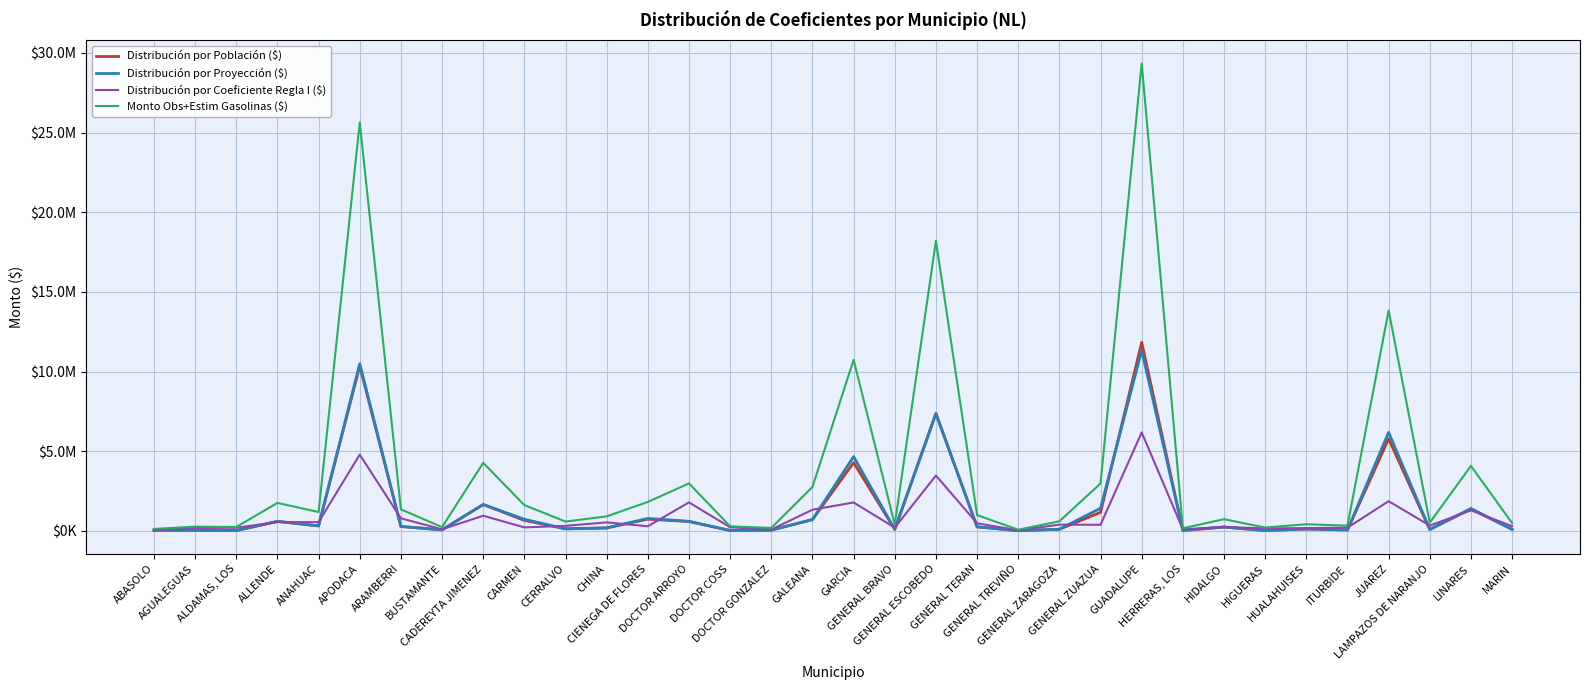

What is the difference between the Distribución por Proyección ($) values at ITURBIDE and GARCIA?

4602310.2